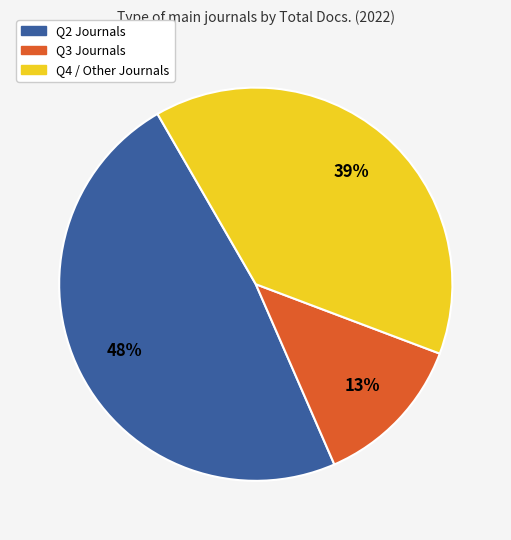

To the nearest percent, what is the average slice percentage?

33%